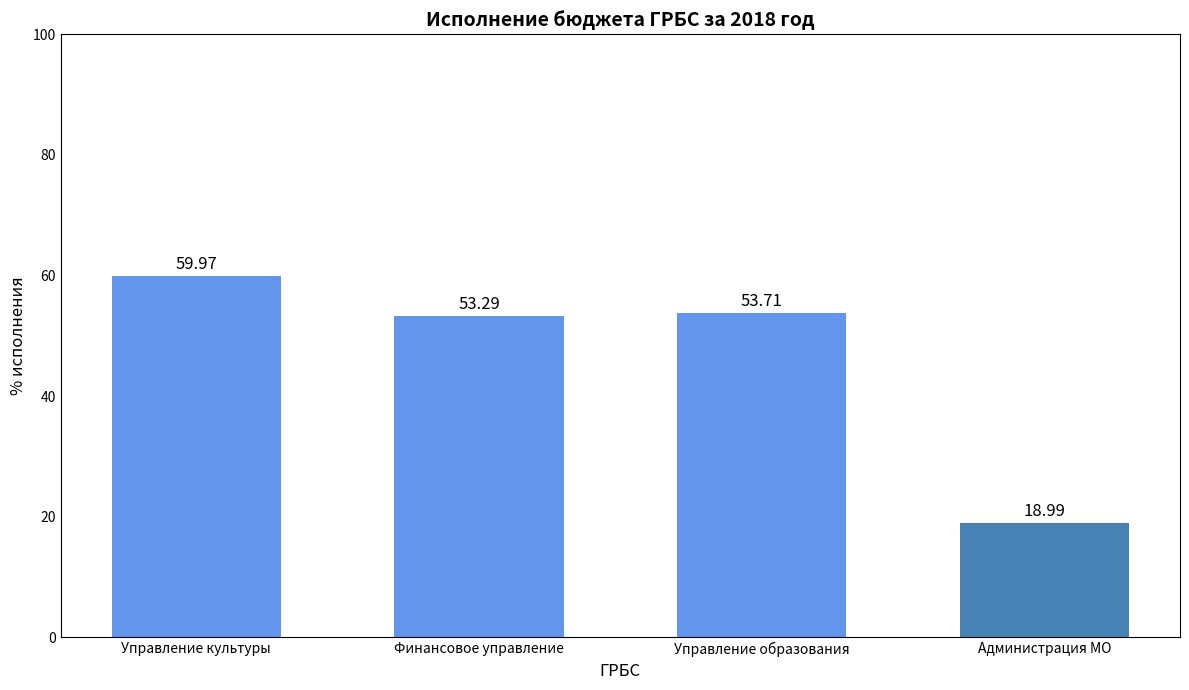

List the labels in order of value, smallest first.

Администрация МО, Финансовое управление, Управление образования, Управление культуры